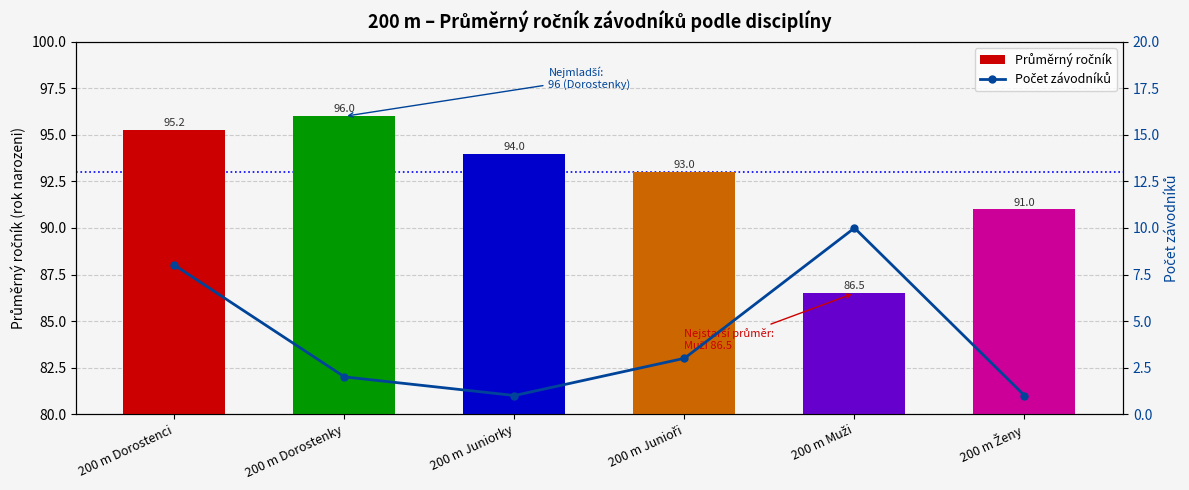

Which series changed the most between 200 m Juniorky and 200 m Junioři?

Počet závodníků